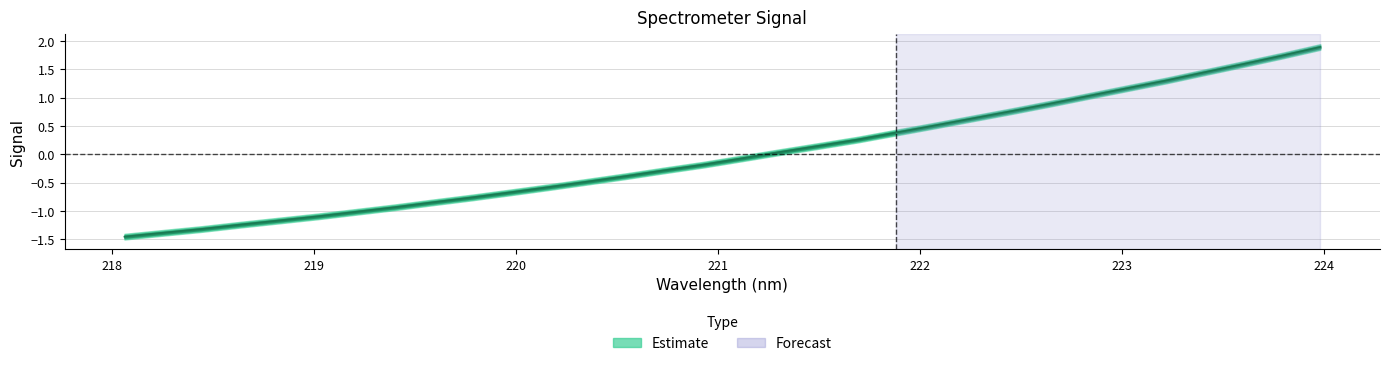

What position from the left is 223.7895?

31